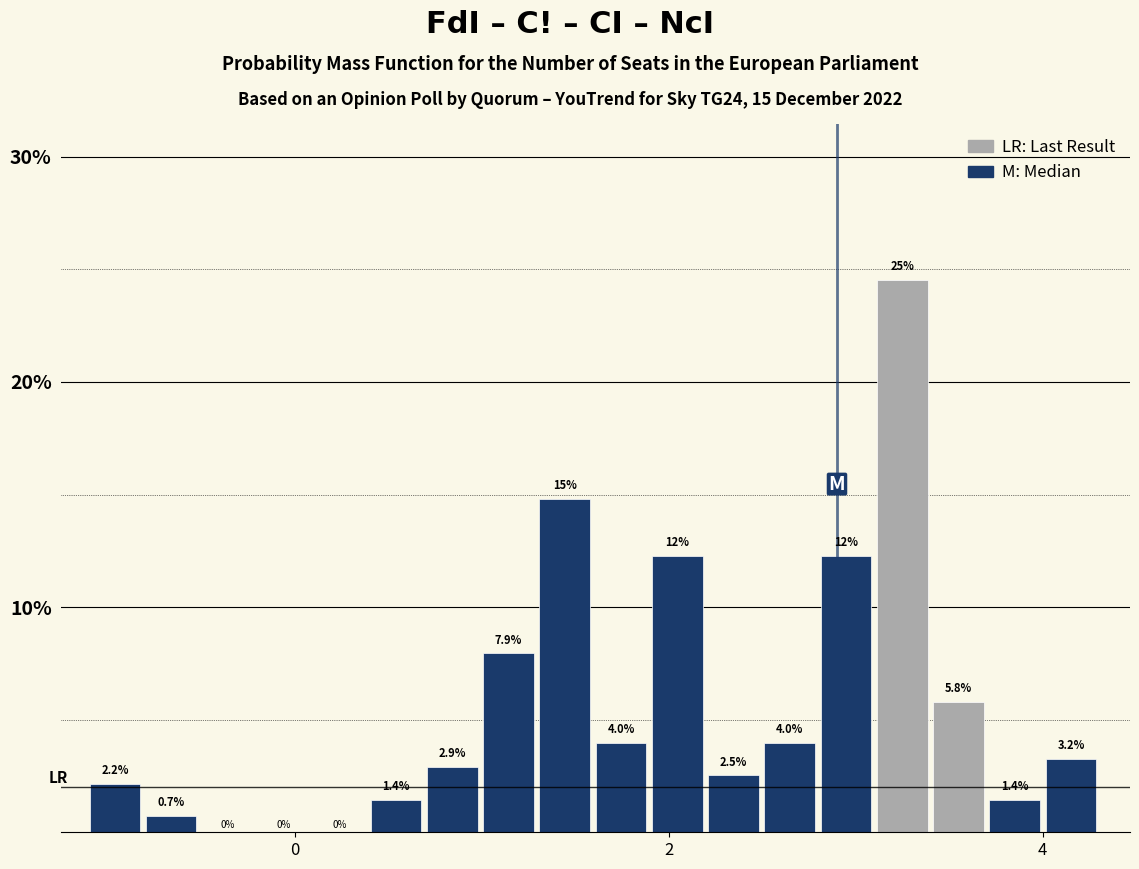

Around what value on the x-axis is the tallest bar? Give the approximate position of its centre, as read against the axis.

3.2